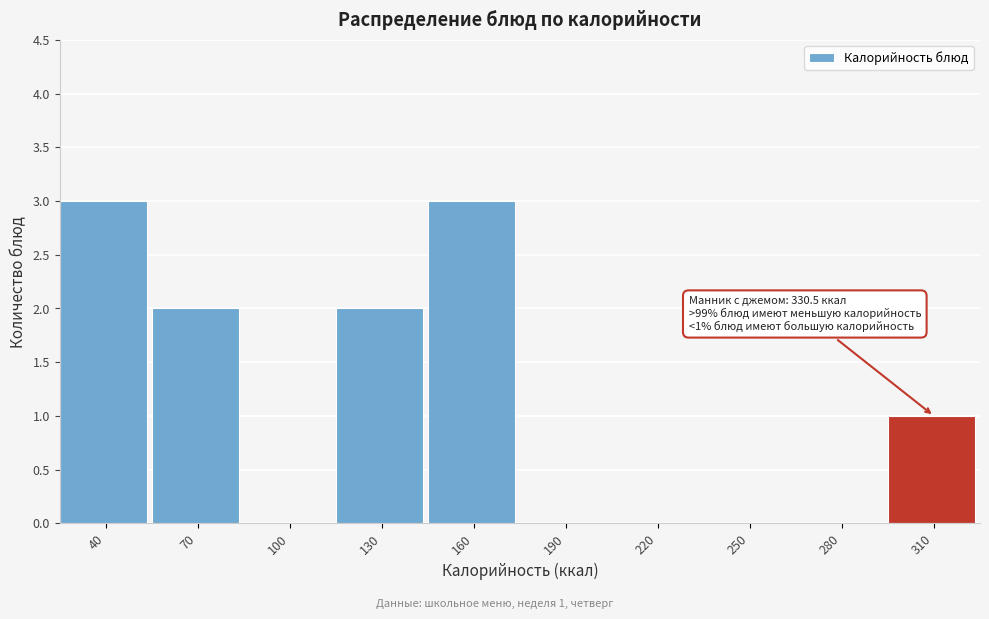

Reading left to right, transcribe all the data shown in this chart.

40=3	70=2	100=0	130=2	160=3	190=0	220=0	250=0	280=0	310=1